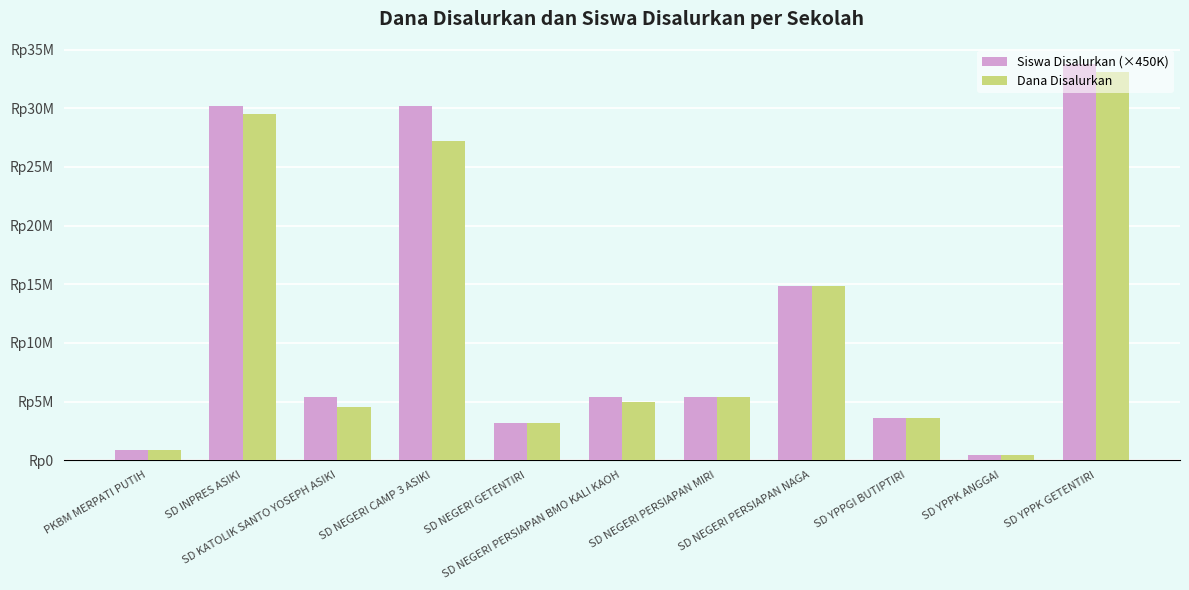

Reading right to left, extract all data points from this chart.

Siswa Disalurkan (×450K): 33750000	450000	3600000	14850000	5400000	5400000	3150000	30150000	5400000	30150000	900000
Dana Disalurkan: 33075000	450000	3600000	14850000	5400000	4950000	3150000	27225000	4500000	29475000	900000